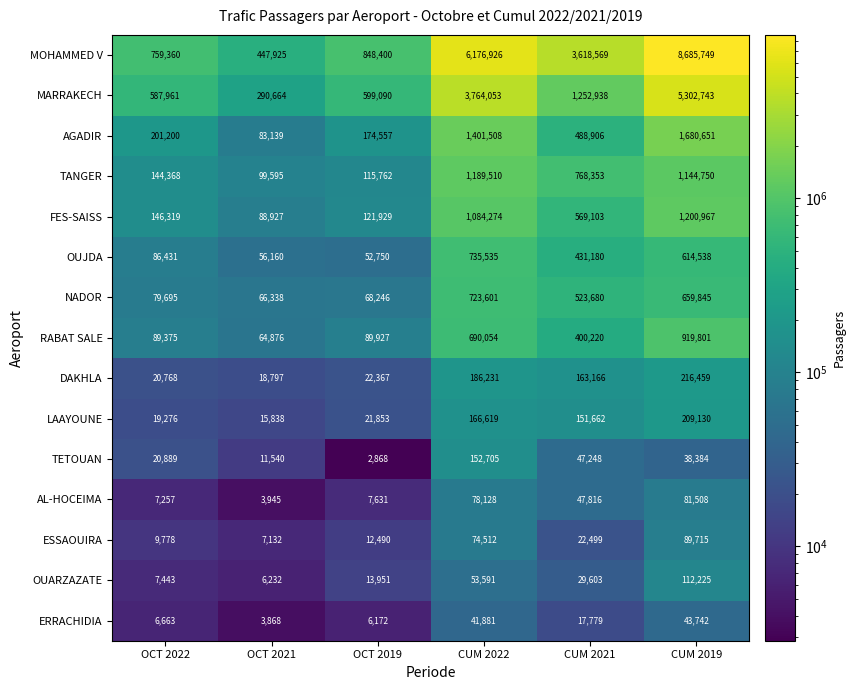

True or false: ESSAOUIRA has a value of 5350 at OCT 2022.

False